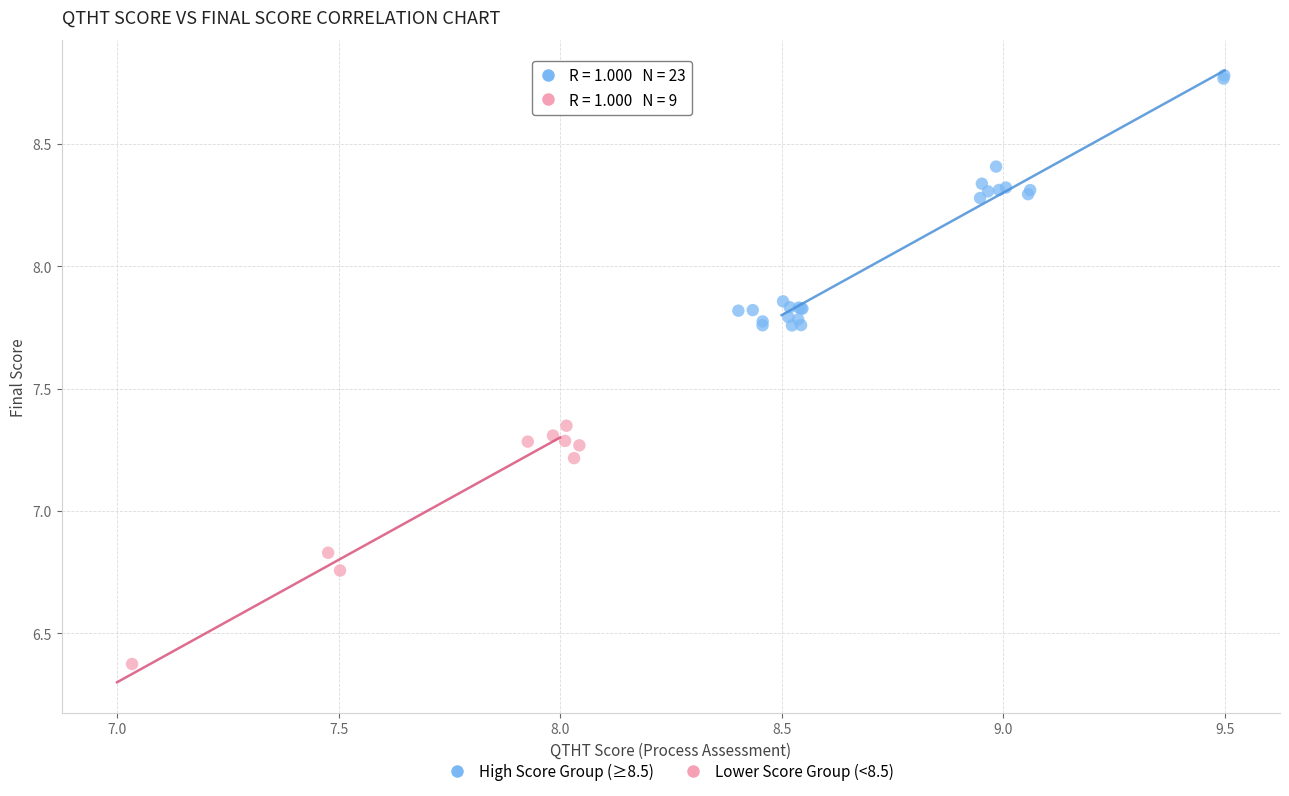

What are all the series names shown in the legend?

High Score Group (≥8.5), Lower Score Group (<8.5)